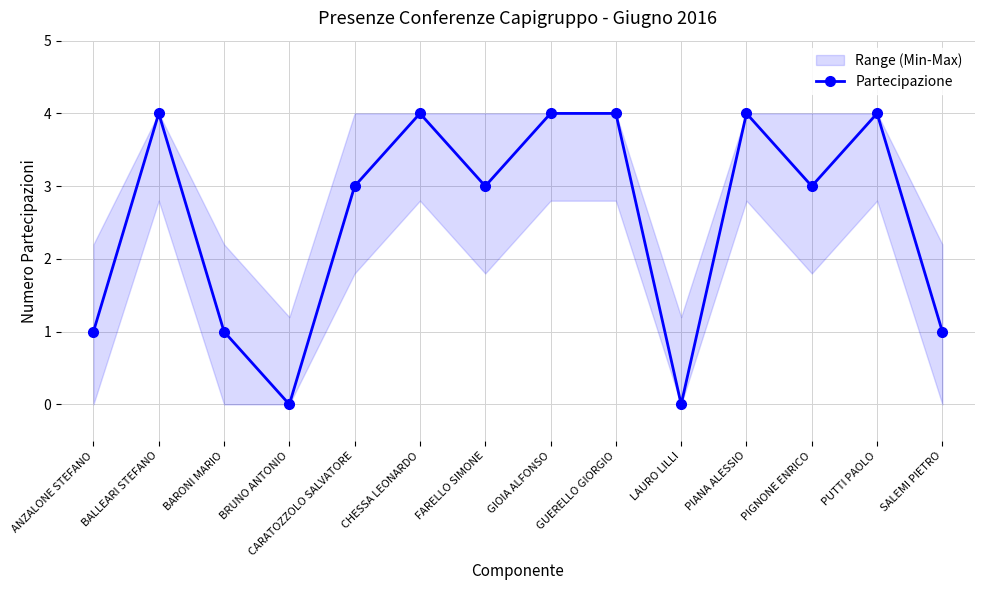

Count the number of categories in the chart.

14